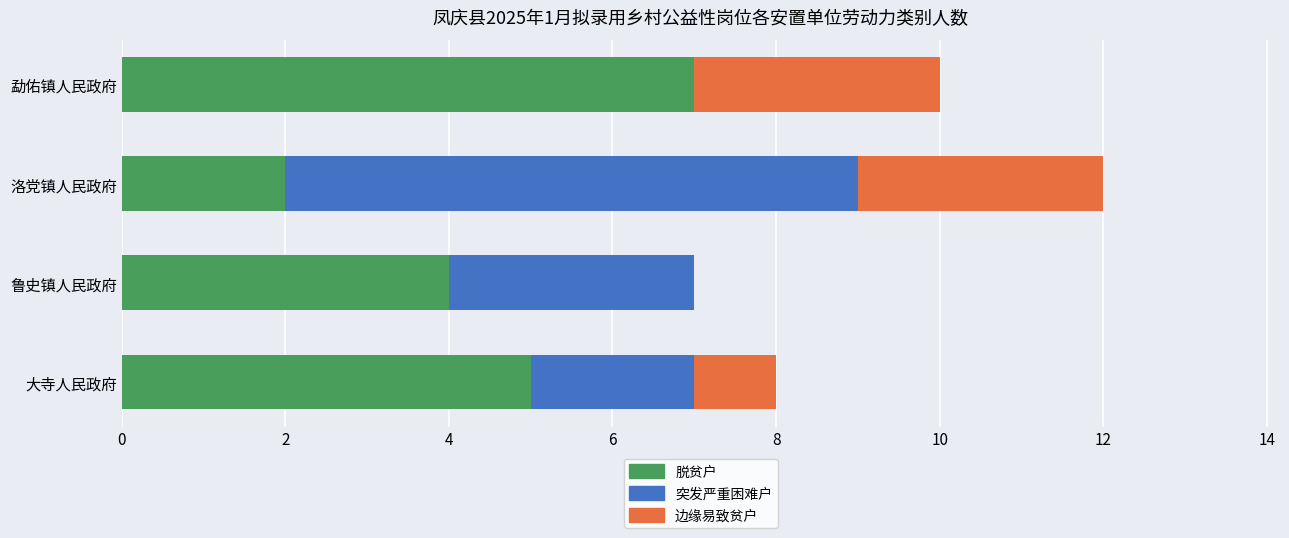

What are all the series names shown in the legend?

脱贫户, 突发严重困难户, 边缘易致贫户